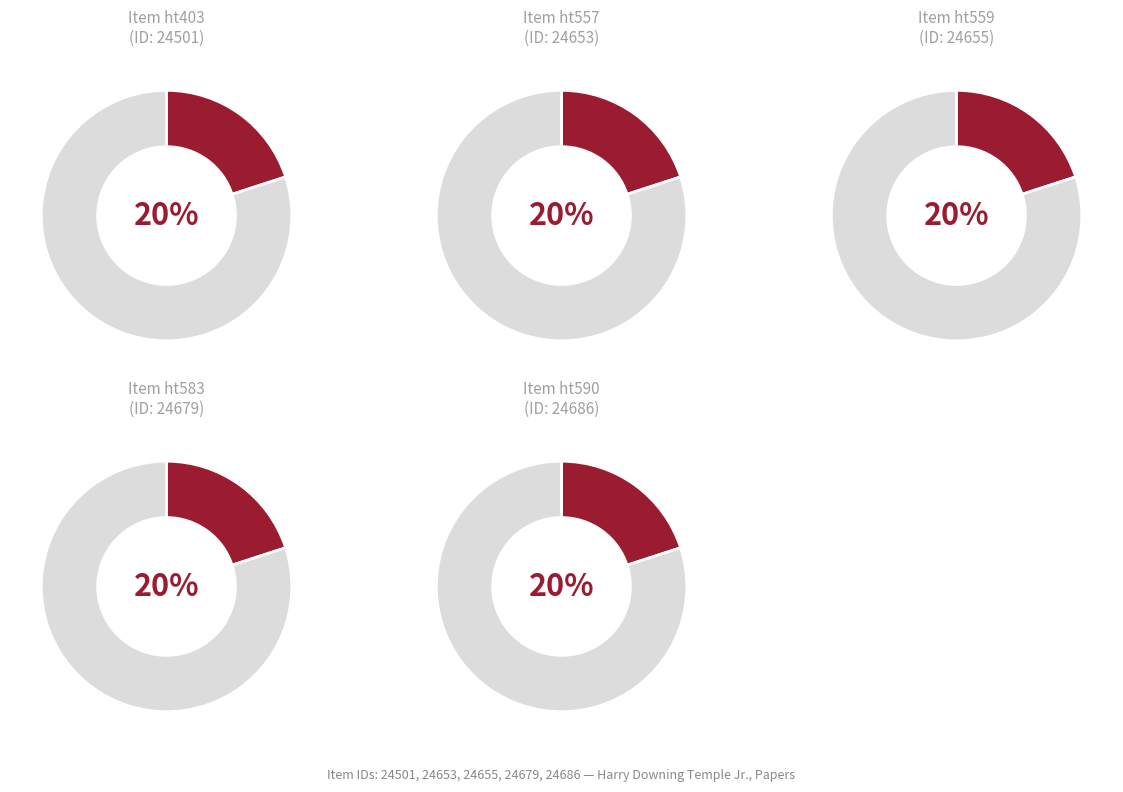

Is it true that ht590 is 11% of the pie?

False